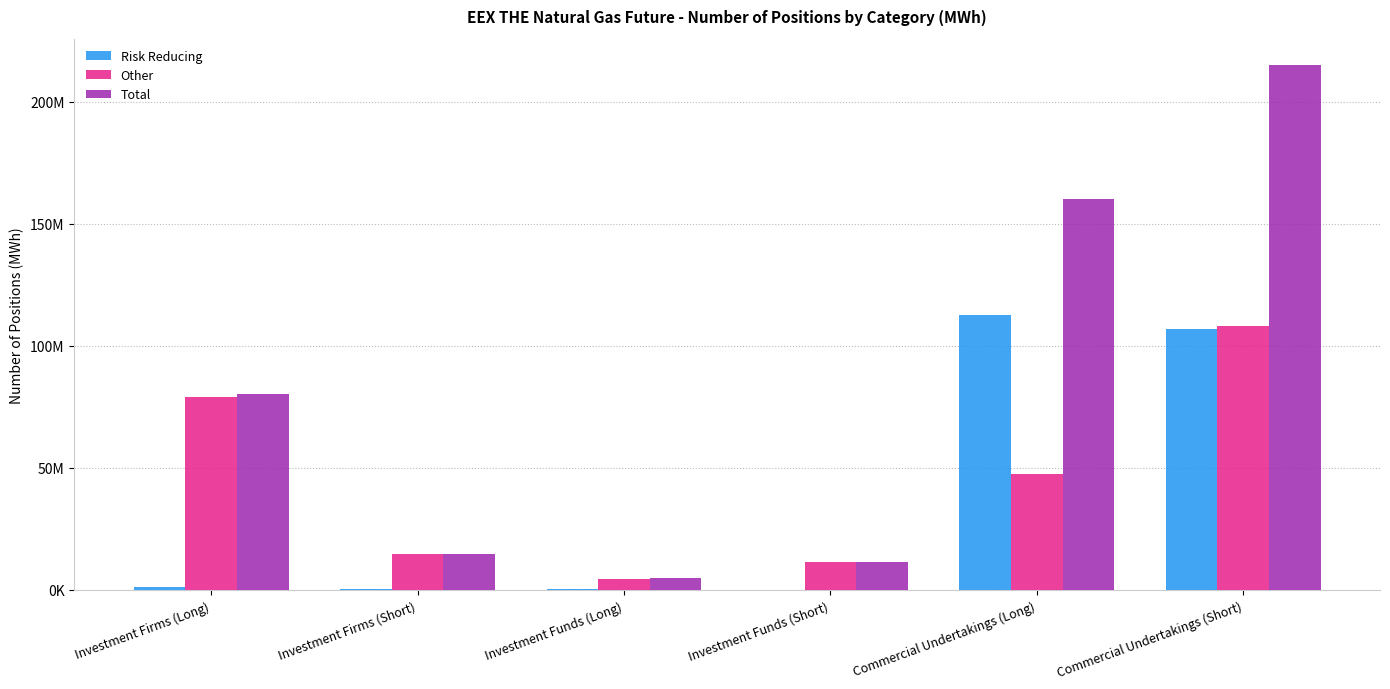

What position from the right is Investment Funds (Long)?

4